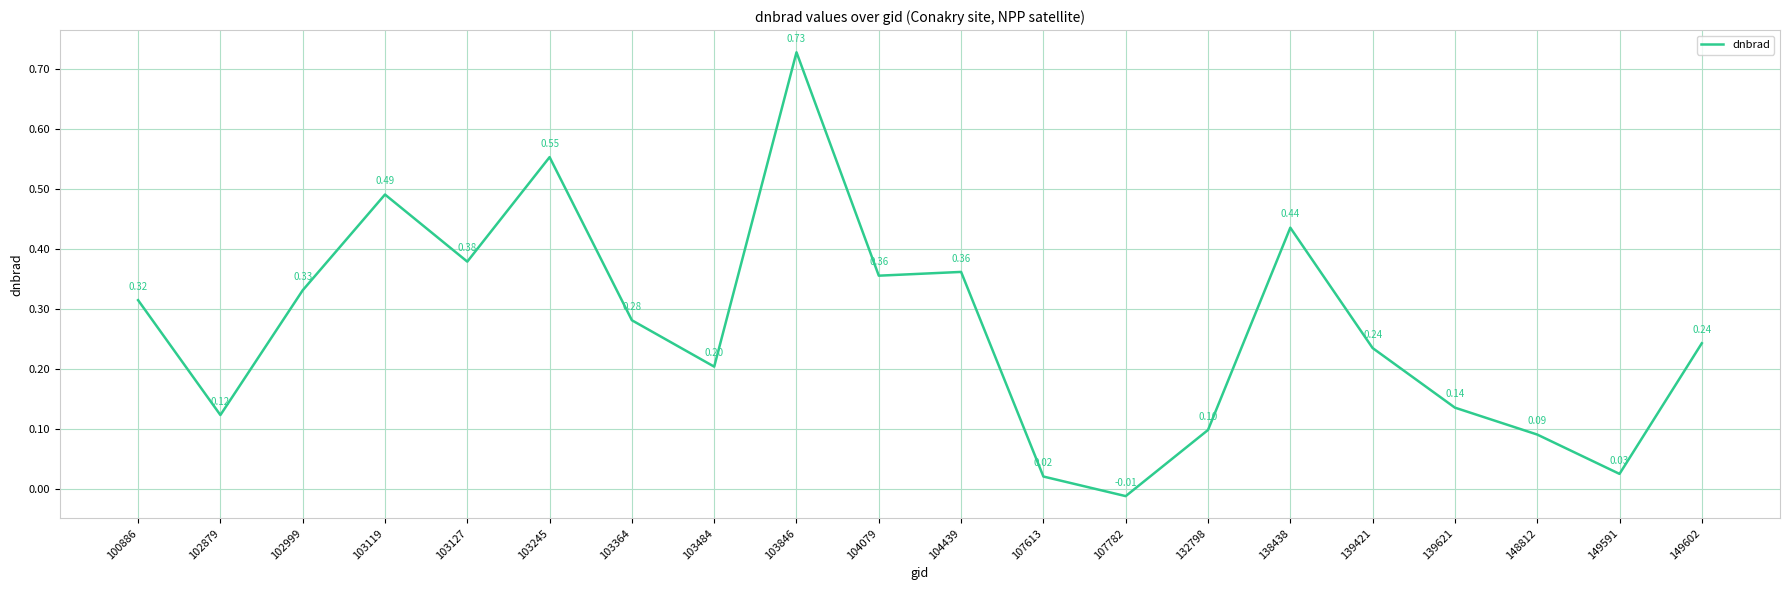

What is the change in value from 103245 to 103484?

-0.3